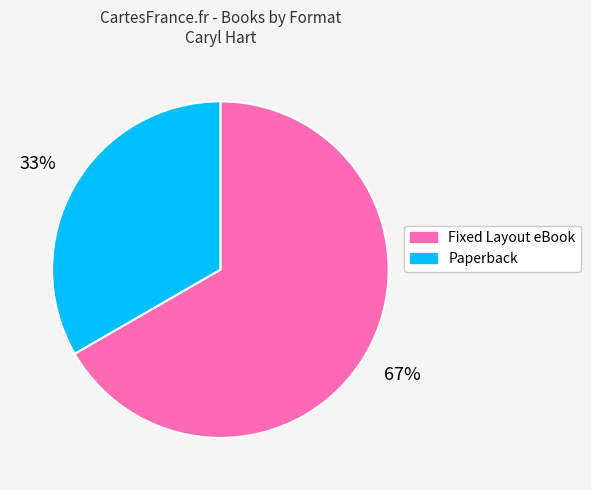

What is the largest slice in the pie chart?

Fixed Layout eBook